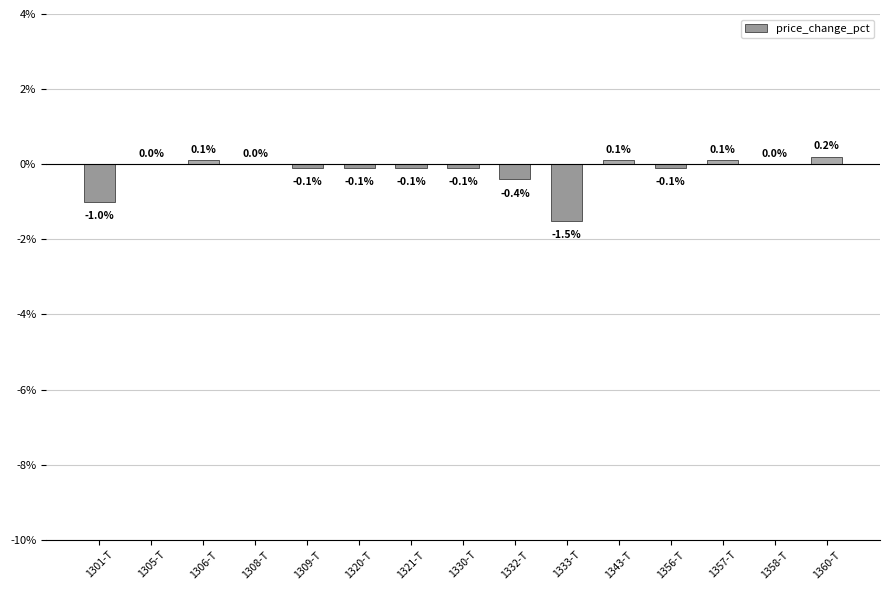

The chart shows a value of 0.0 at 1308-T. True or false?

True